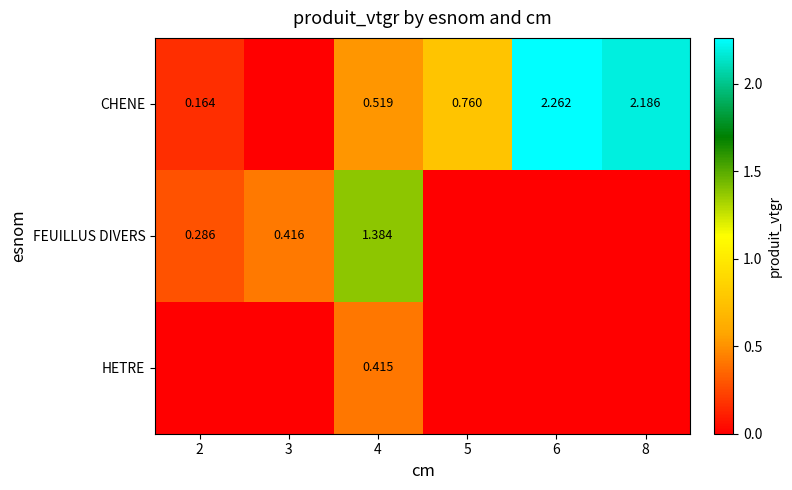

Rank the series by their maximum value, from highest to lowest.

CHENE, FEUILLUS DIVERS, HETRE